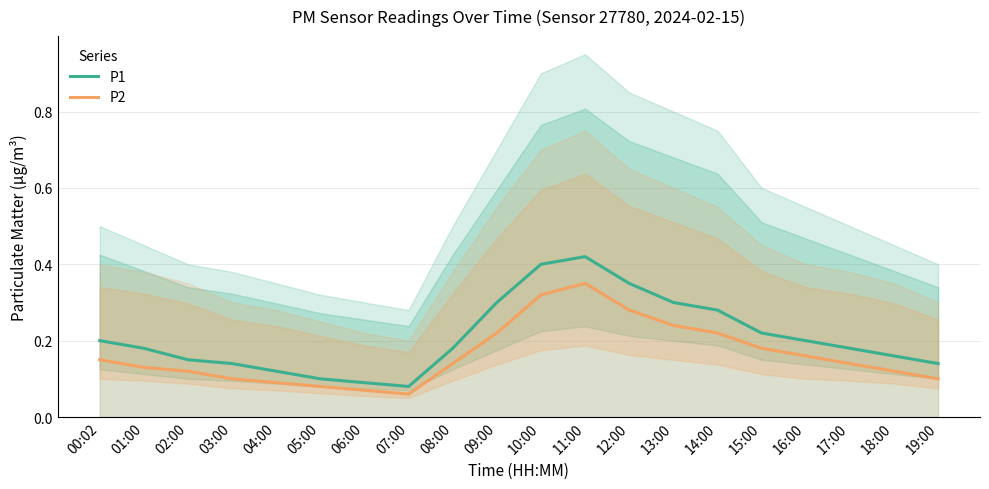

True or false: P2 and P1 cross at least once.

False